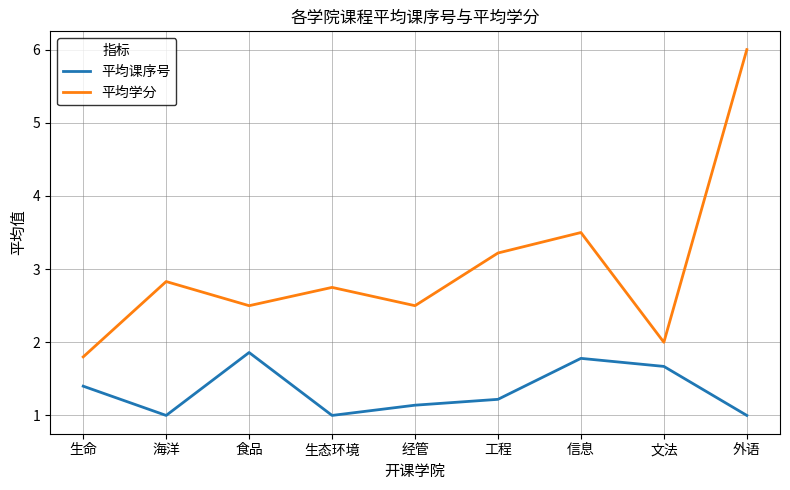

True or false: 平均学分 and 平均课序号 intersect in this chart.

False